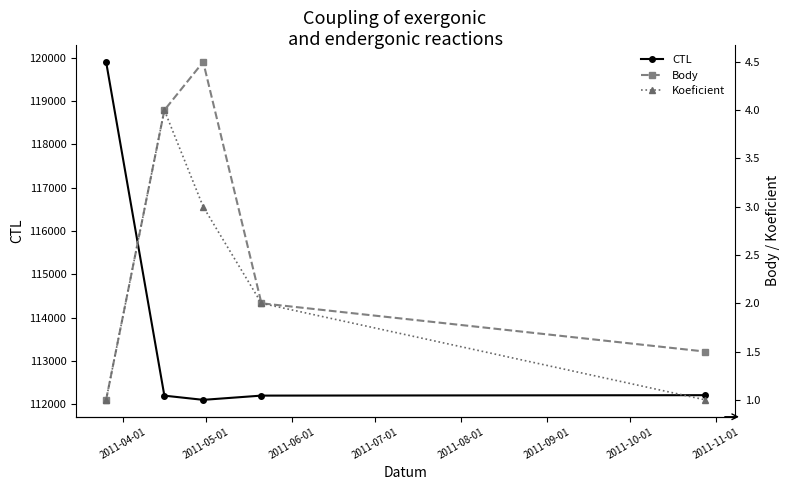

What are all the series names shown in the legend?

CTL, Body, Koeficient